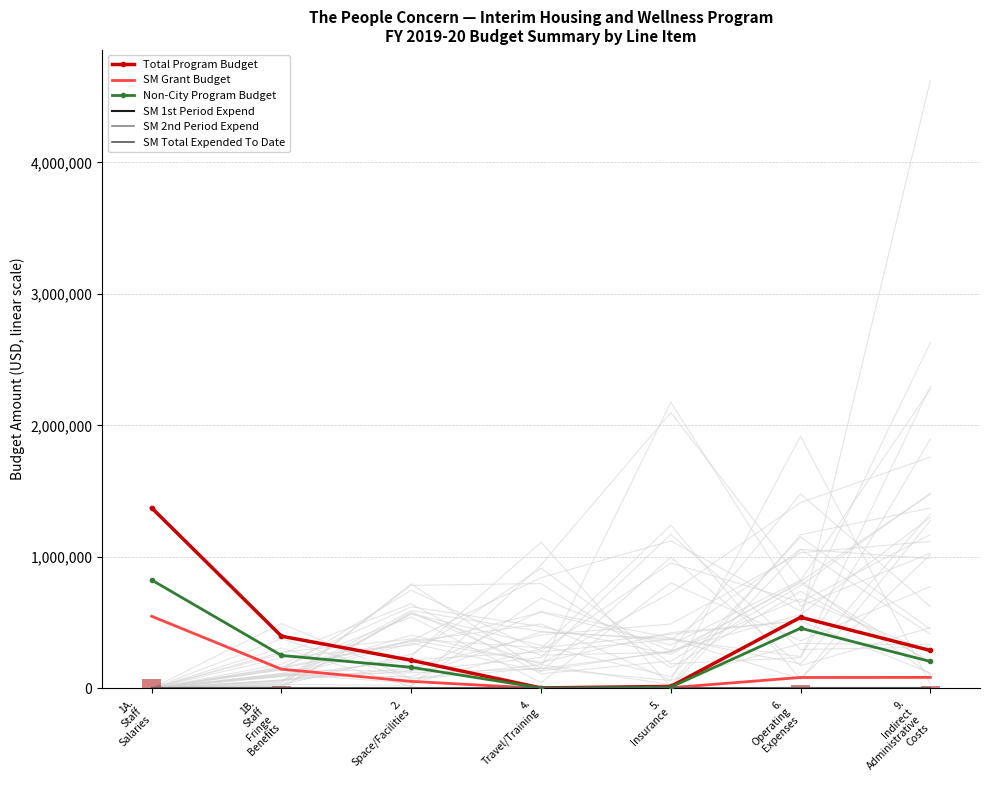

At how many categories does at least one series exceed 446255?

2